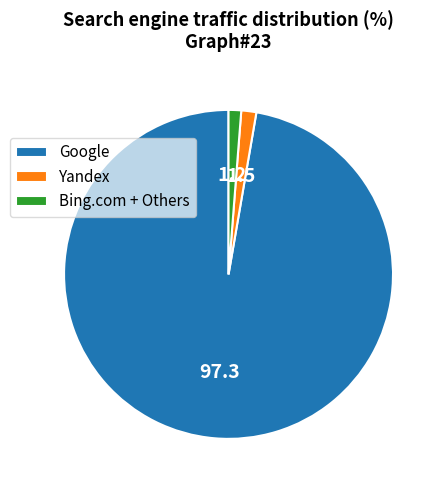

Is there a majority slice in this chart?

Yes